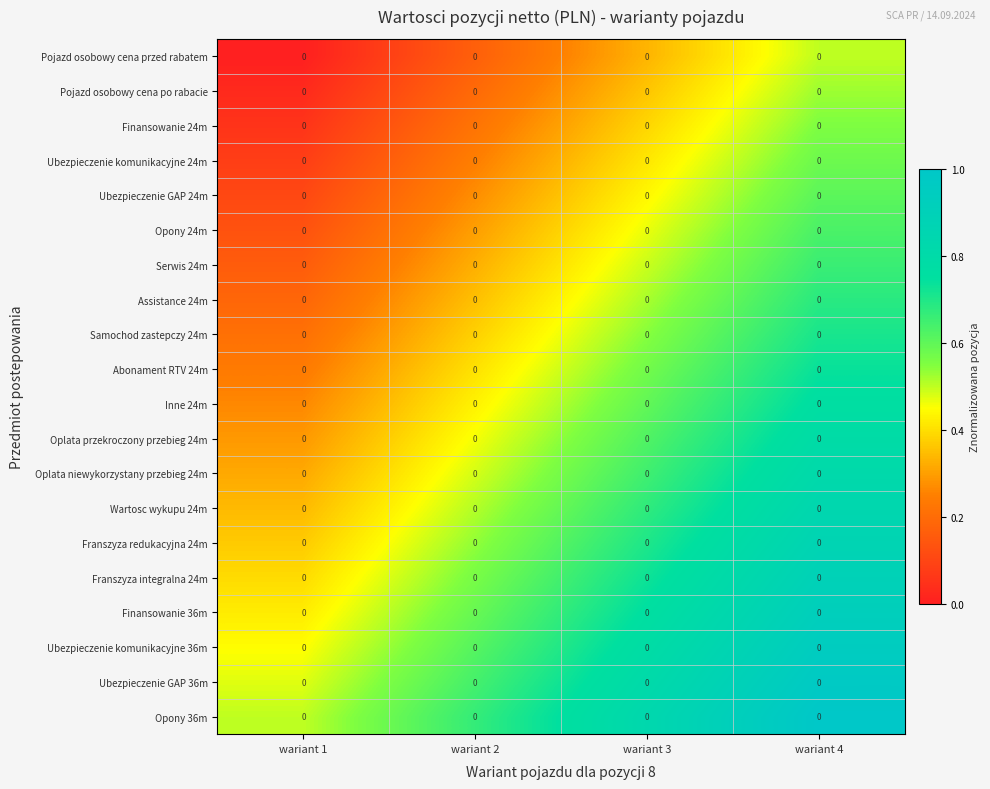

What is the approximate value of Samochod zastepczy 24m at wariant 2?

0.4